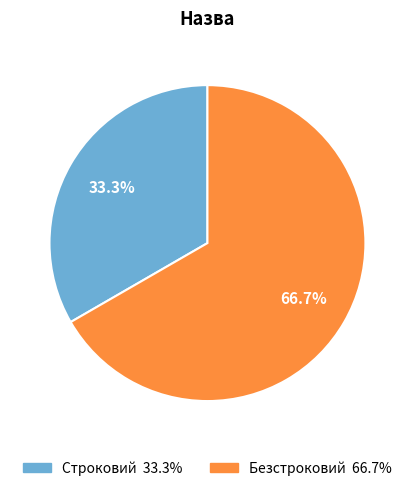

To the nearest percent, what is the average slice percentage?

50%